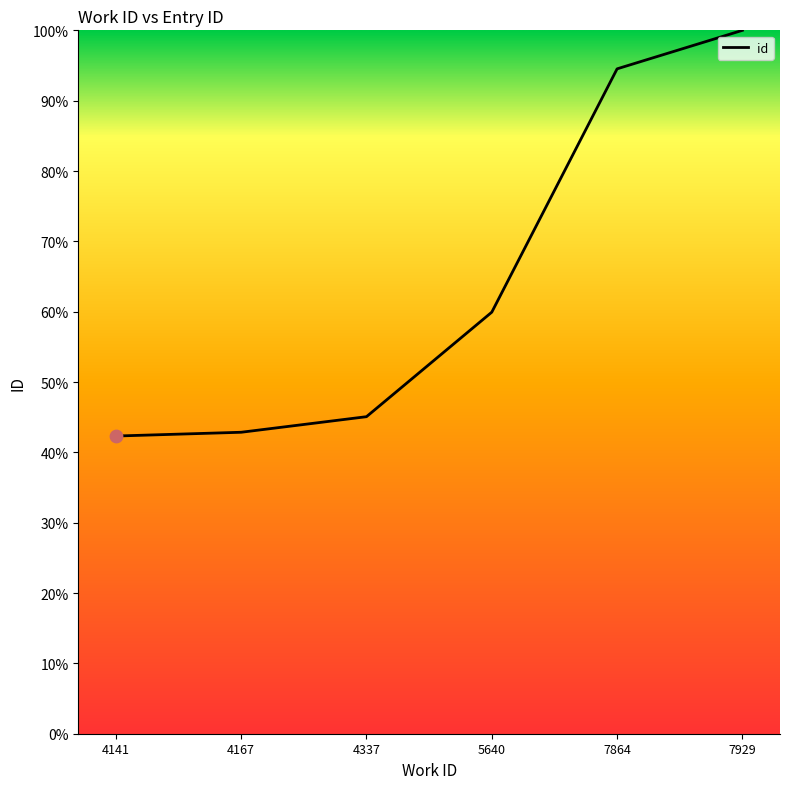

What is the ratio of the value at 7864 to the value at 4141?

2.2